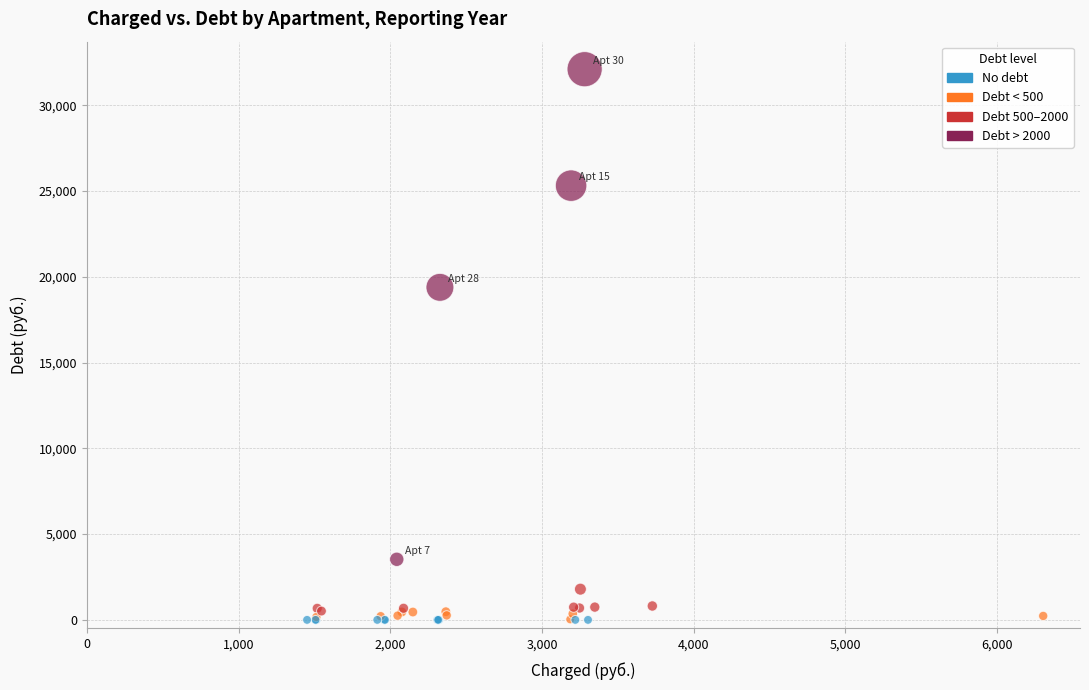

What Y value in the scatter plot is closest to 16055?

19390.5